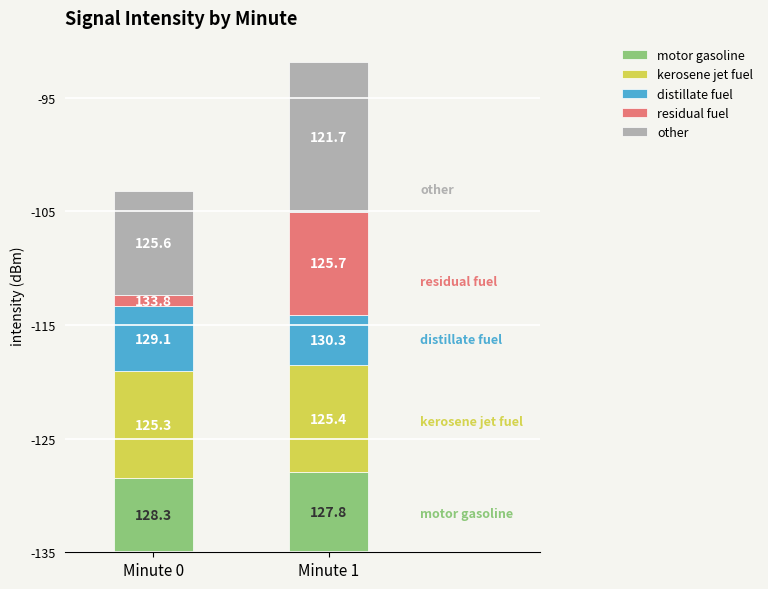

Which series has the largest total across all categories?

other